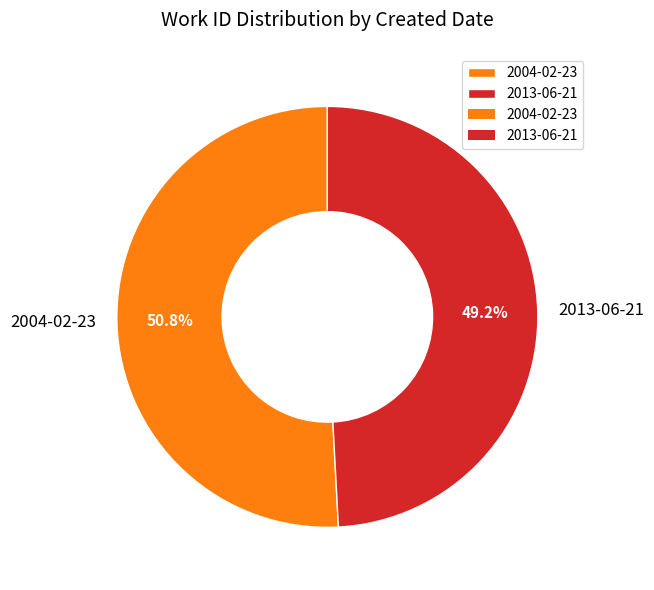

Rank the categories by value from lowest to highest.

2013-06-21, 2004-02-23